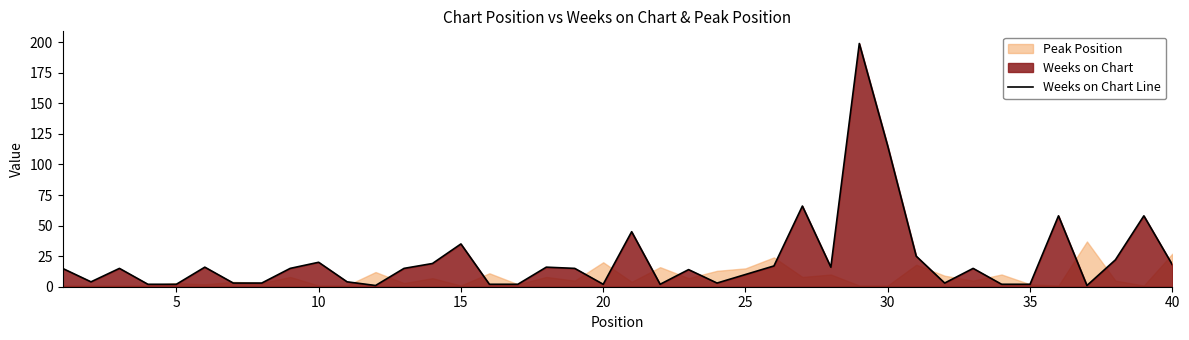

At which label is Weeks on Chart Line closest to 100?

30